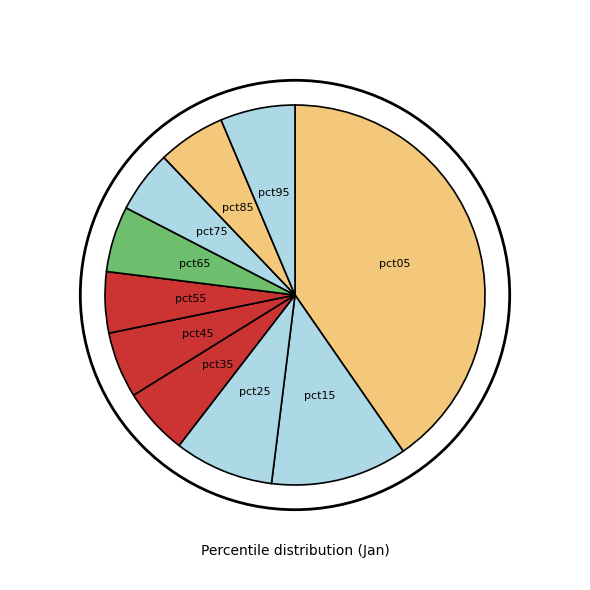

How many slices are in this pie chart?

10